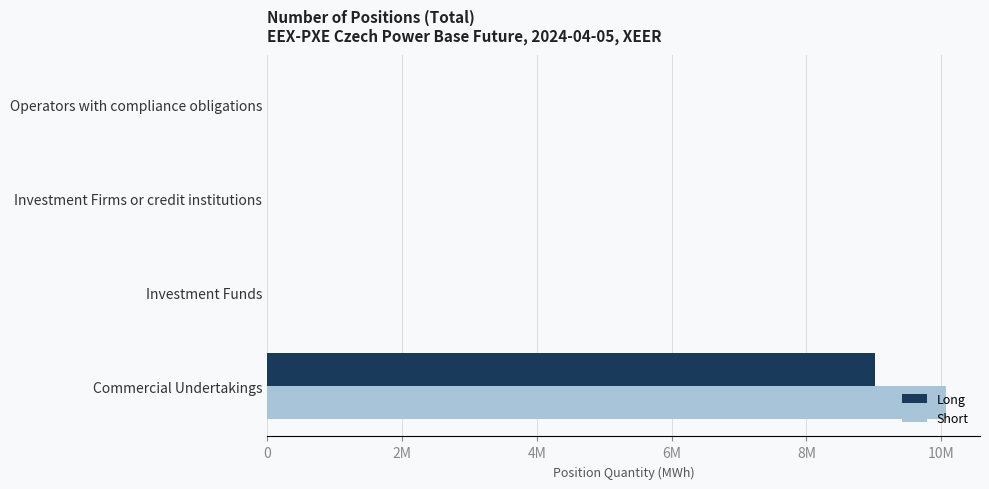

Rank the series by their maximum value, from lowest to highest.

Long, Short